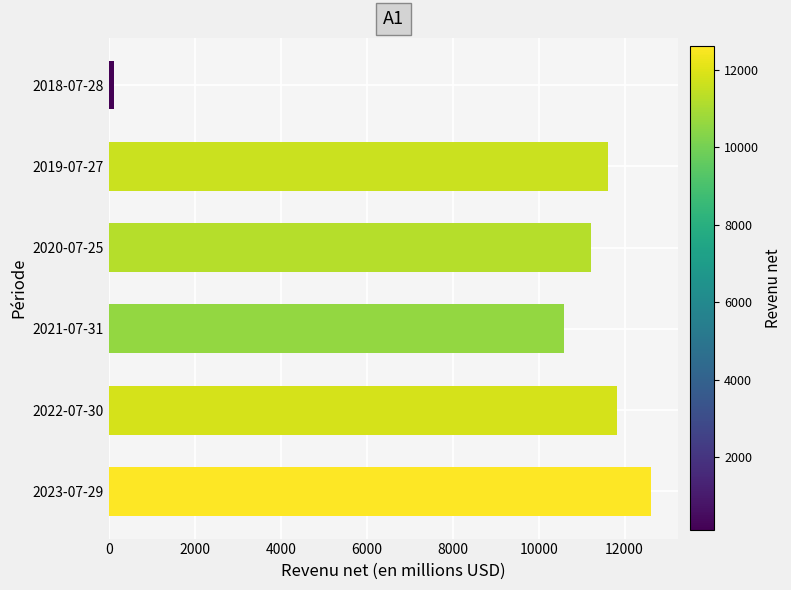

Are the bars horizontal?

Yes